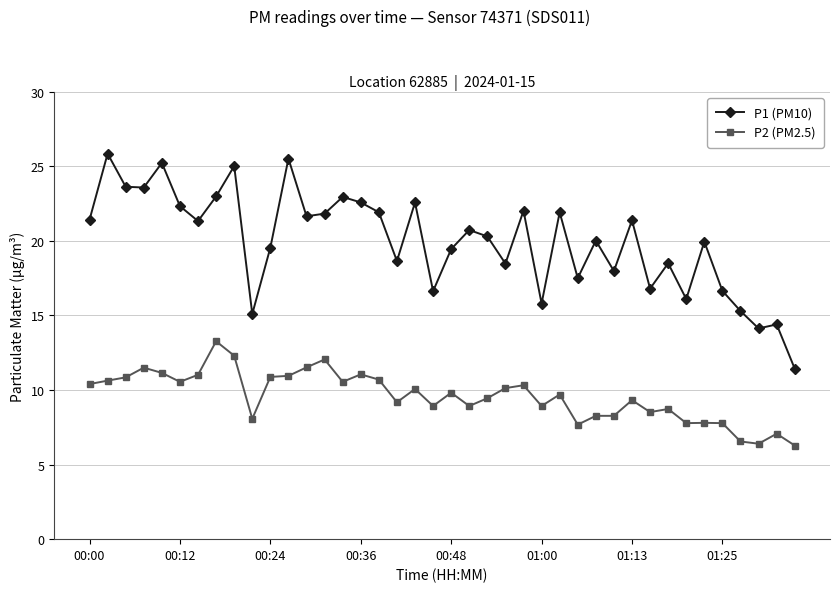

What is the value of the P2 (PM2.5) point at the 25th from the left?

10.3